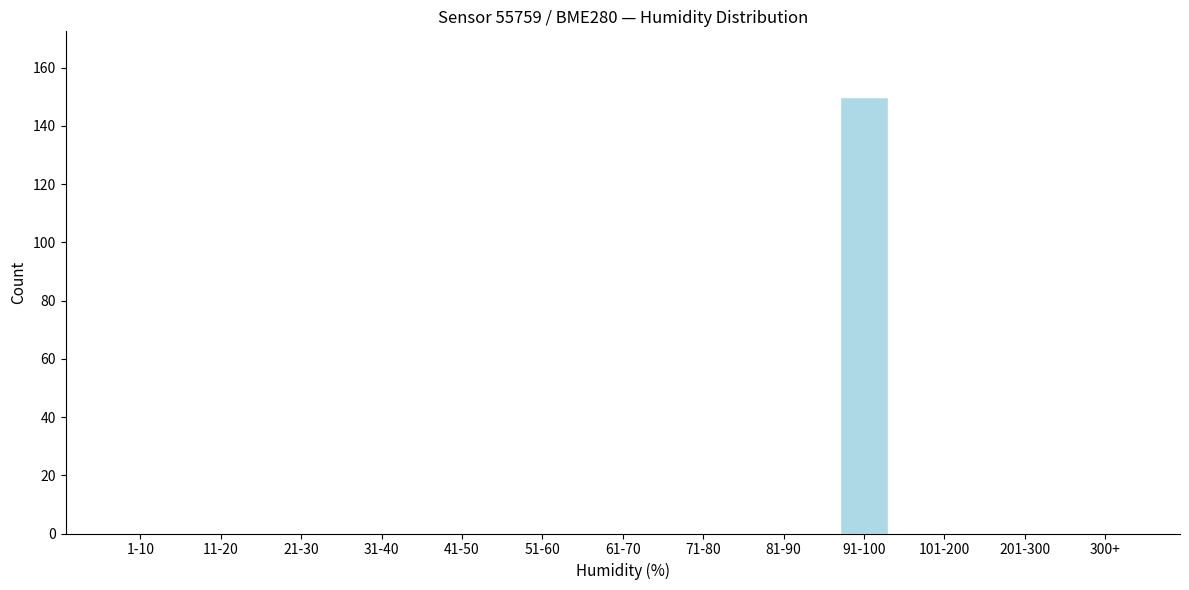

Reading left to right, extract all data points from this chart.

1-10=0	11-20=0	21-30=0	31-40=0	41-50=0	51-60=0	61-70=0	71-80=0	81-90=0	91-100=150	101-200=0	201-300=0	300+=0